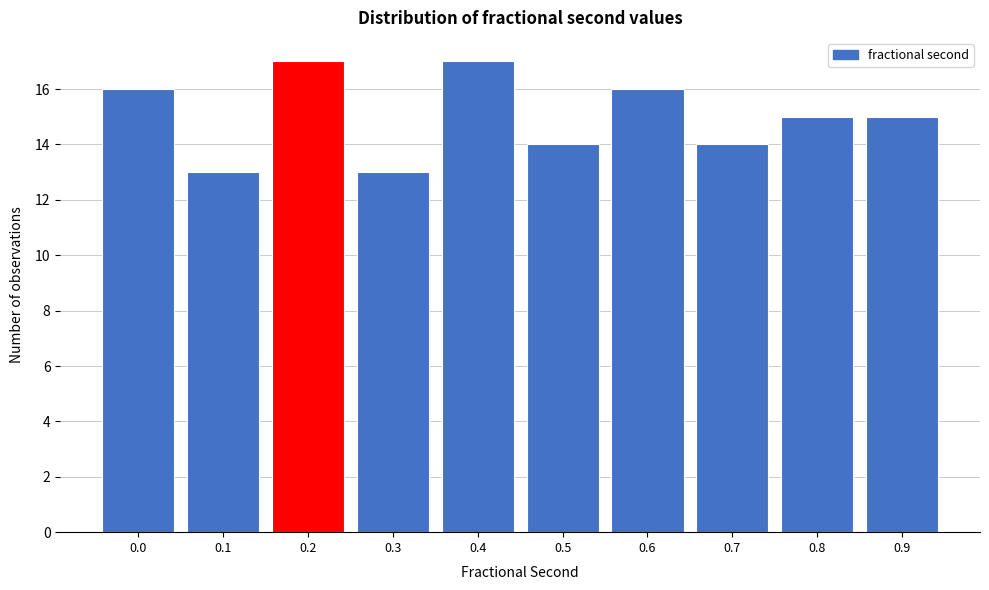

Reading left to right, list all the values displayed in this chart.

16	13	17	13	17	14	16	14	15	15